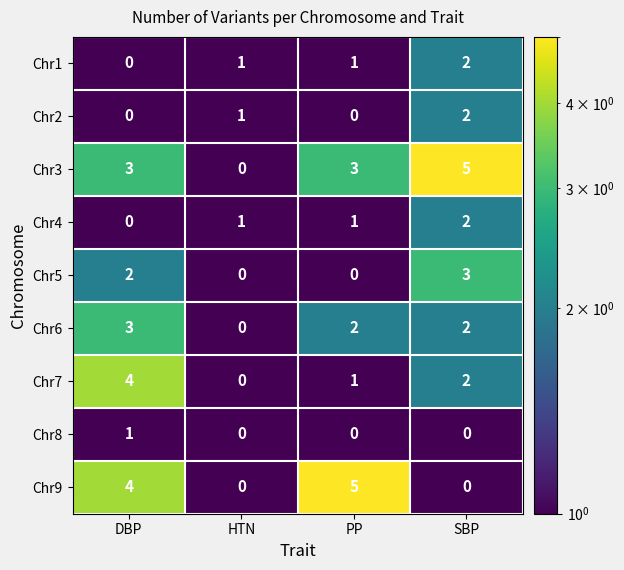

Which category has the highest value in the Chr9 series?

PP